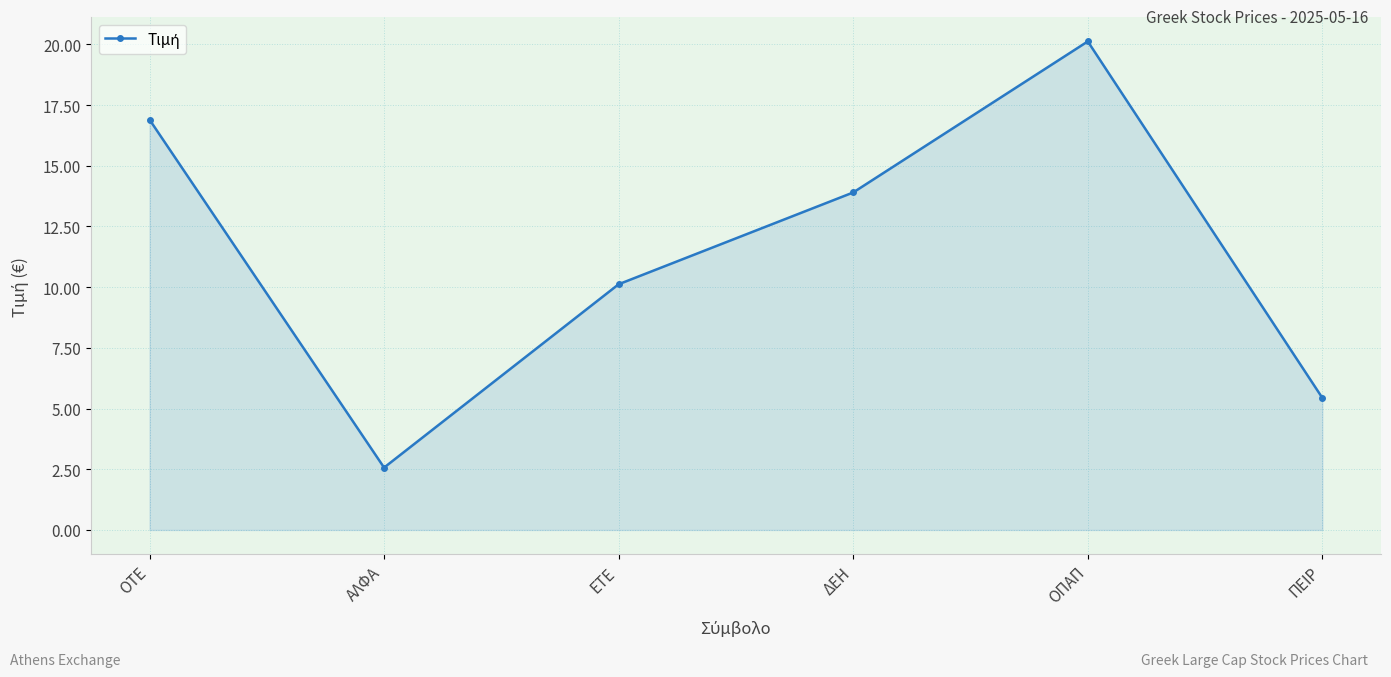

Which label corresponds to the largest value in the chart?

ΟΠΑΠ